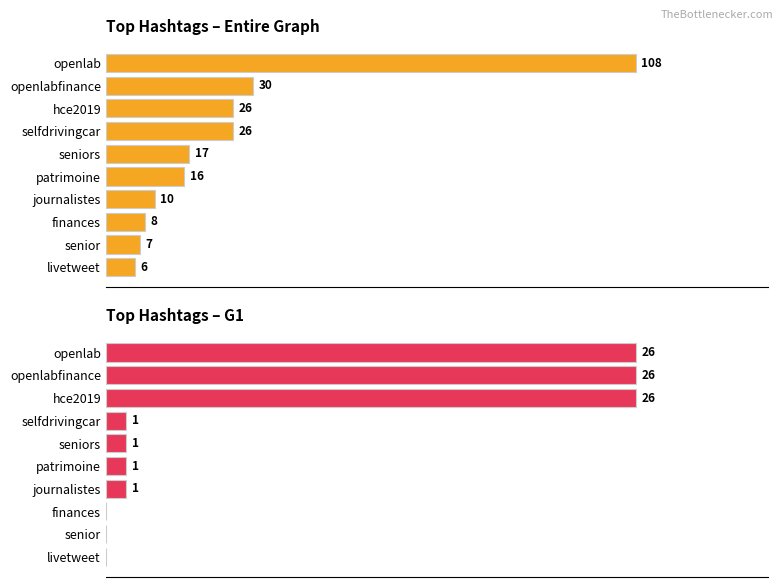

Rank the series by their maximum value, from highest to lowest.

Entire Graph Count, G1 Count